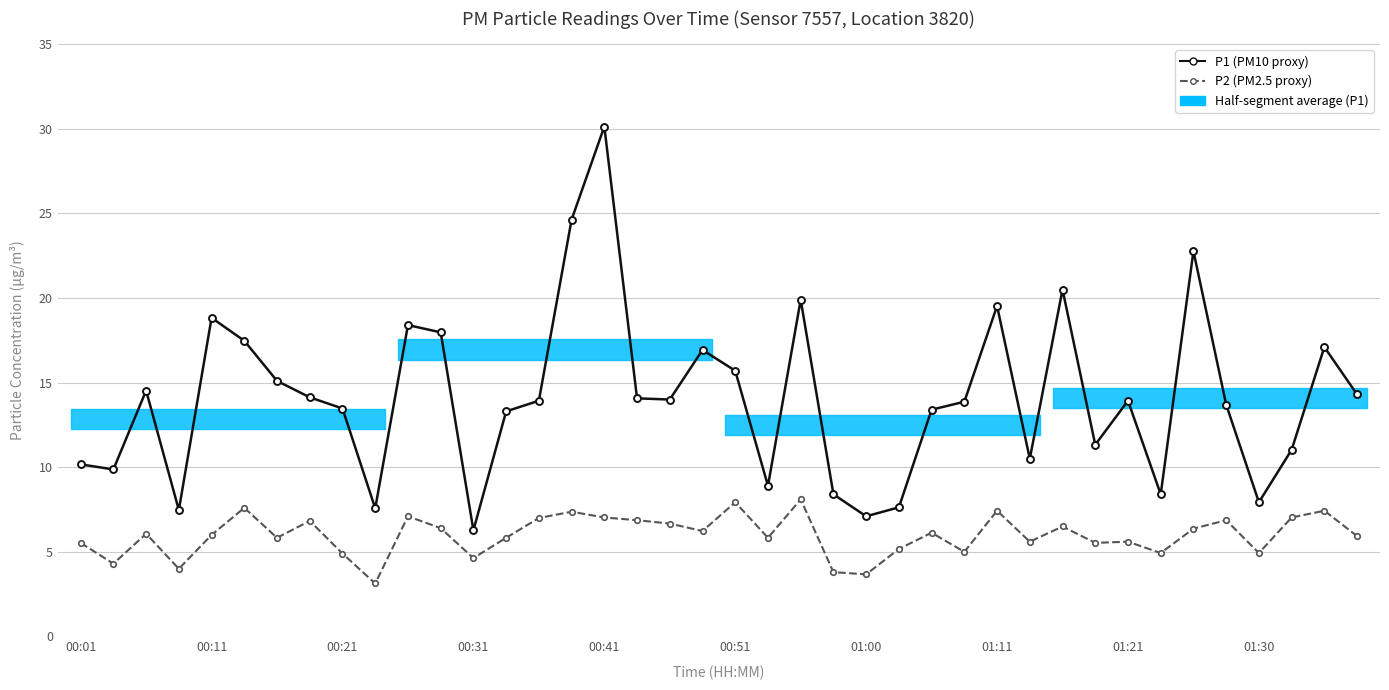

In P2 (PM2.5 proxy), how many points are higher than both neighbors (excluding endpoints)?

13